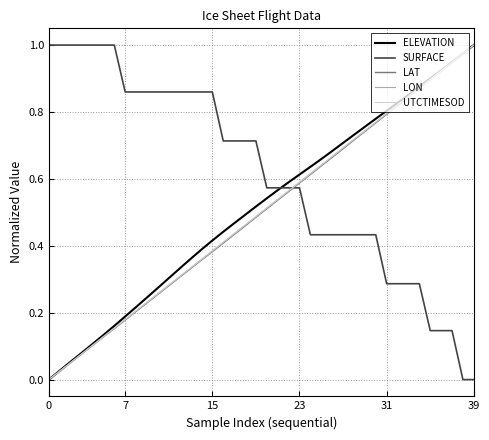

Which series has the largest total across all categories?

SURFACE